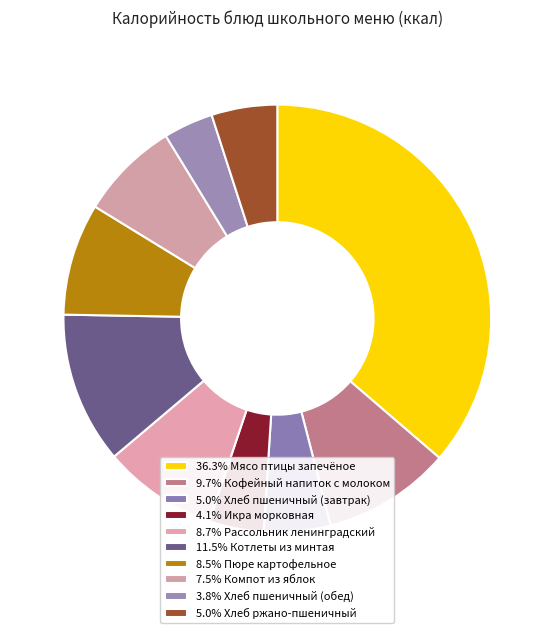

How many segments does this pie chart have?

10